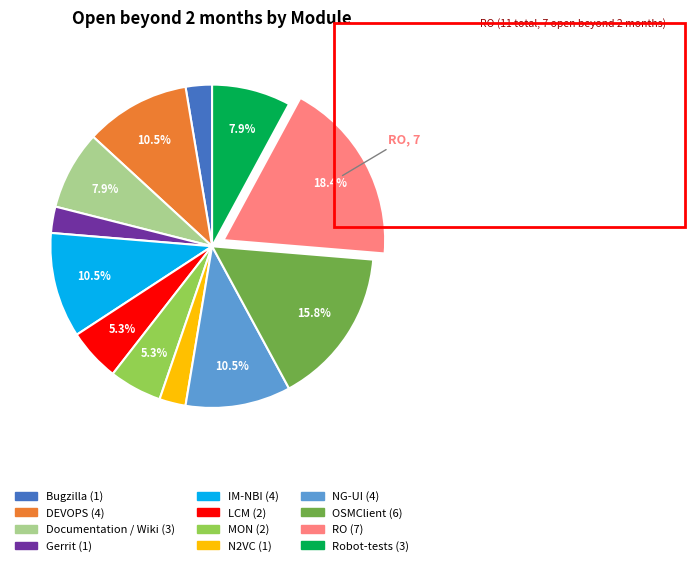

Does any single category account for the majority?

No